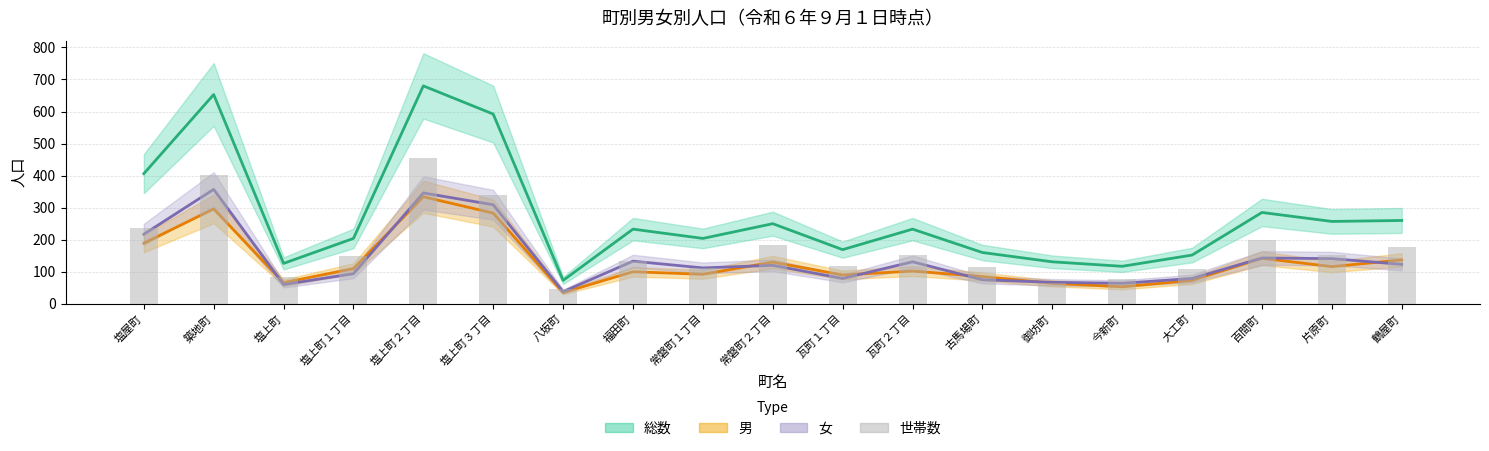

What is the spread (max minus min) of values at 常磐町２丁目?

130